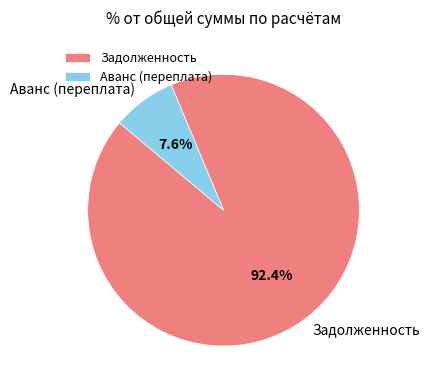

Combined, what portion of the pie is Задолженность and Аванс (переплата)?

100.0%